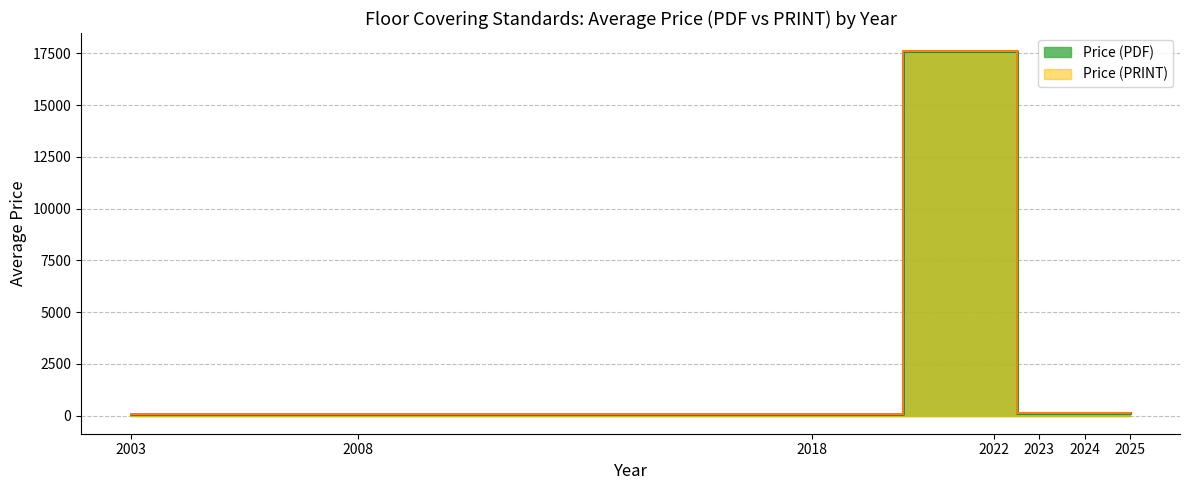

How many lines are shown in the chart?

2